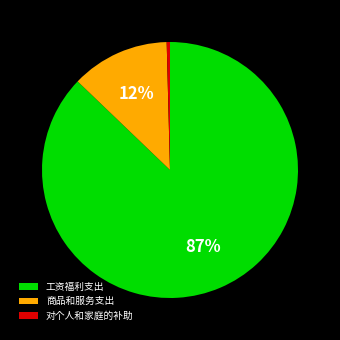

Combined, do 对个人和家庭的补助 and 工资福利支出 account for over 50%?

Yes